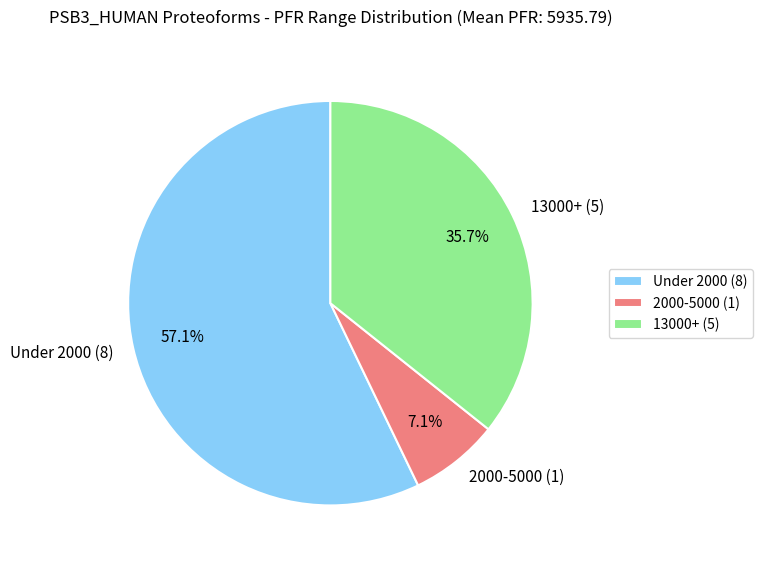

What is the ratio of the value at Under 2000 (8) to the value at 2000-5000 (1)?

8.0